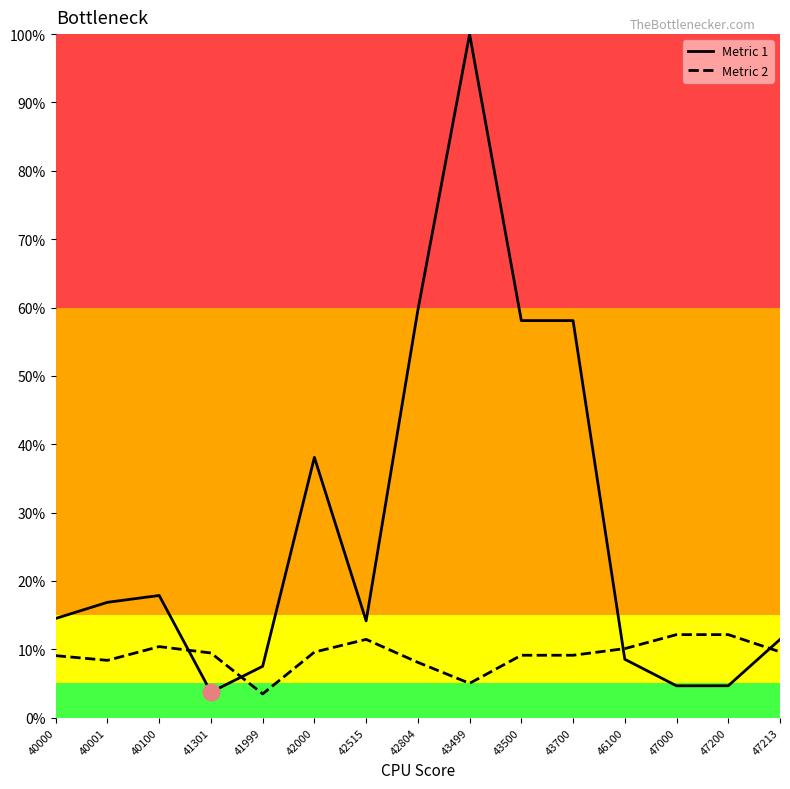

What is the sum of all Metric 2 values?

137.2